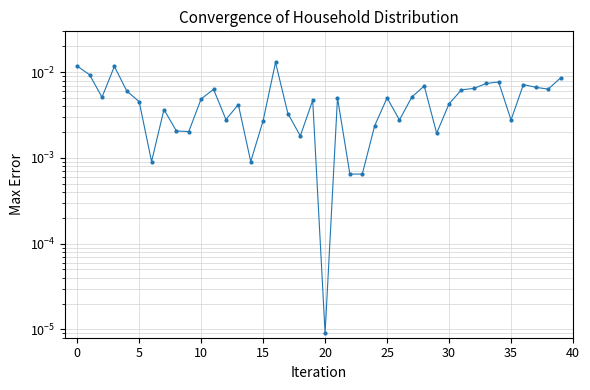

True or false: the data has more than 2 interior local peaks.

True